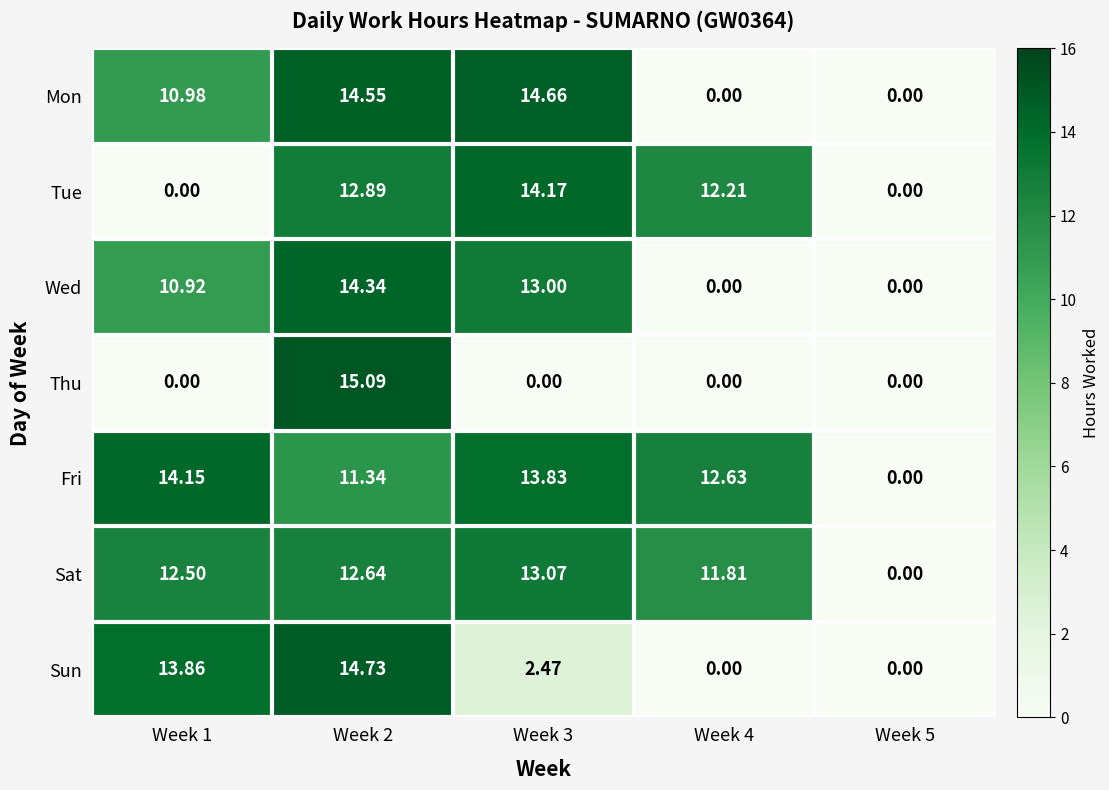

List the series in order of their peak value, highest first.

Thu, Sun, Mon, Wed, Tue, Fri, Sat